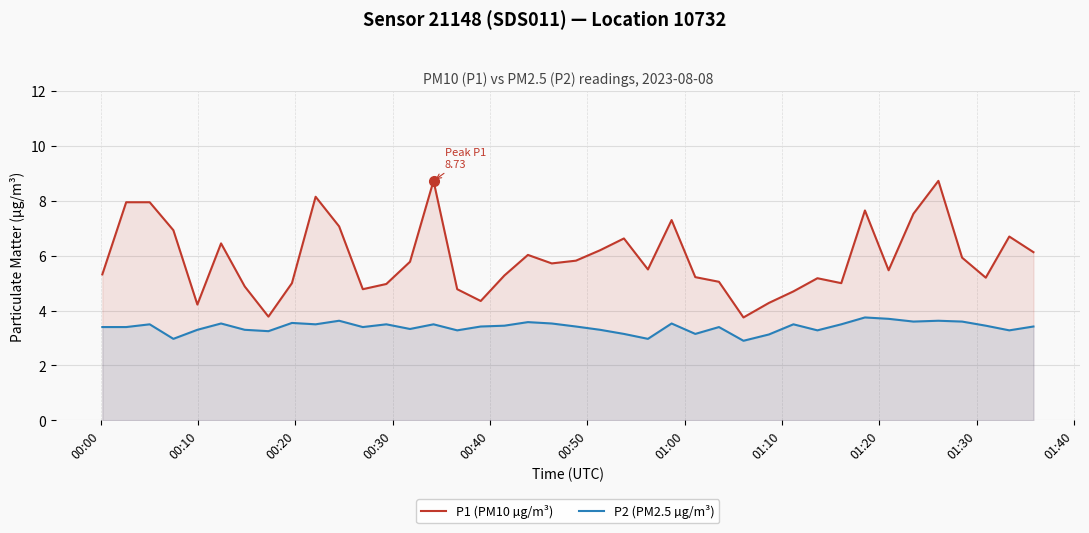

How many lines are shown in the chart?

2